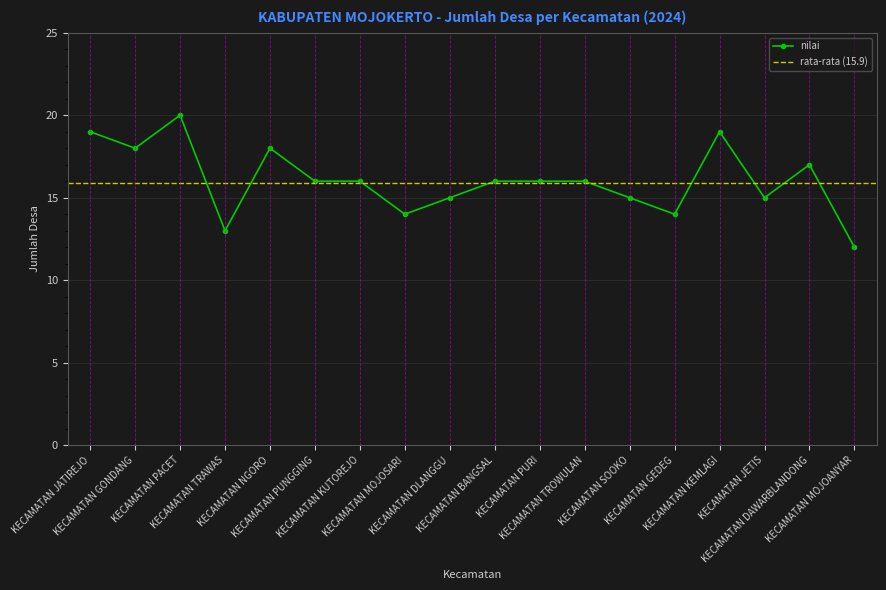

Is it true that the value at KECAMATAN GONDANG is 18?

True